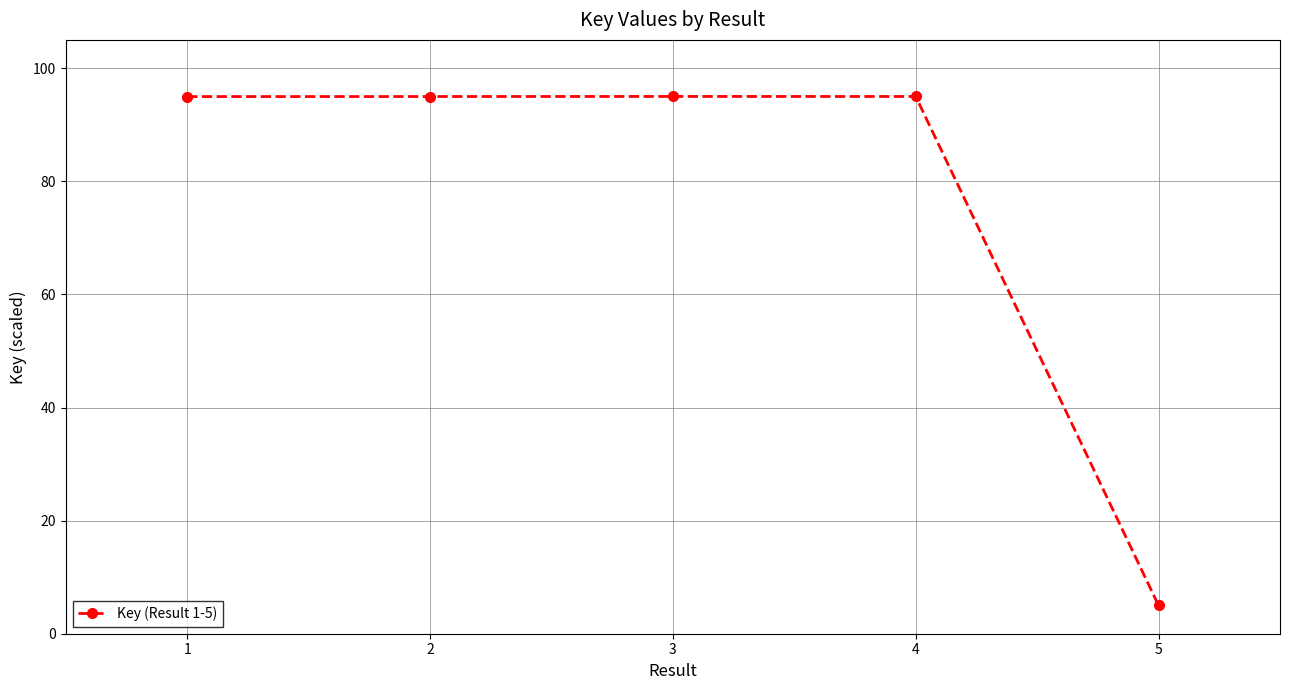

What is the value of the 3rd point from the left?

95.0